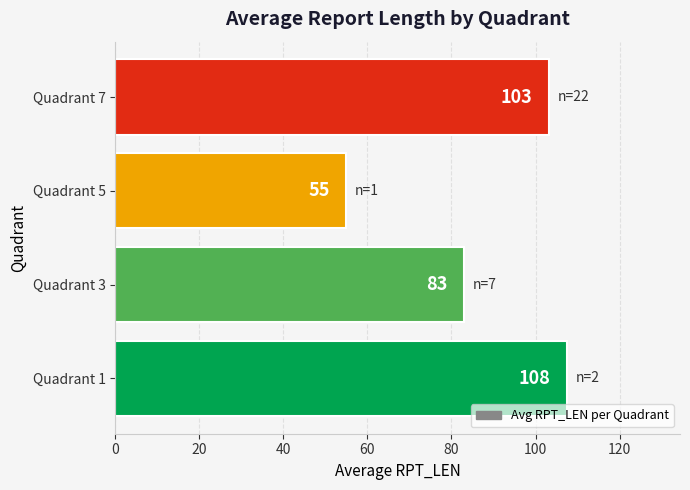

What is the sum of all values?

348.8